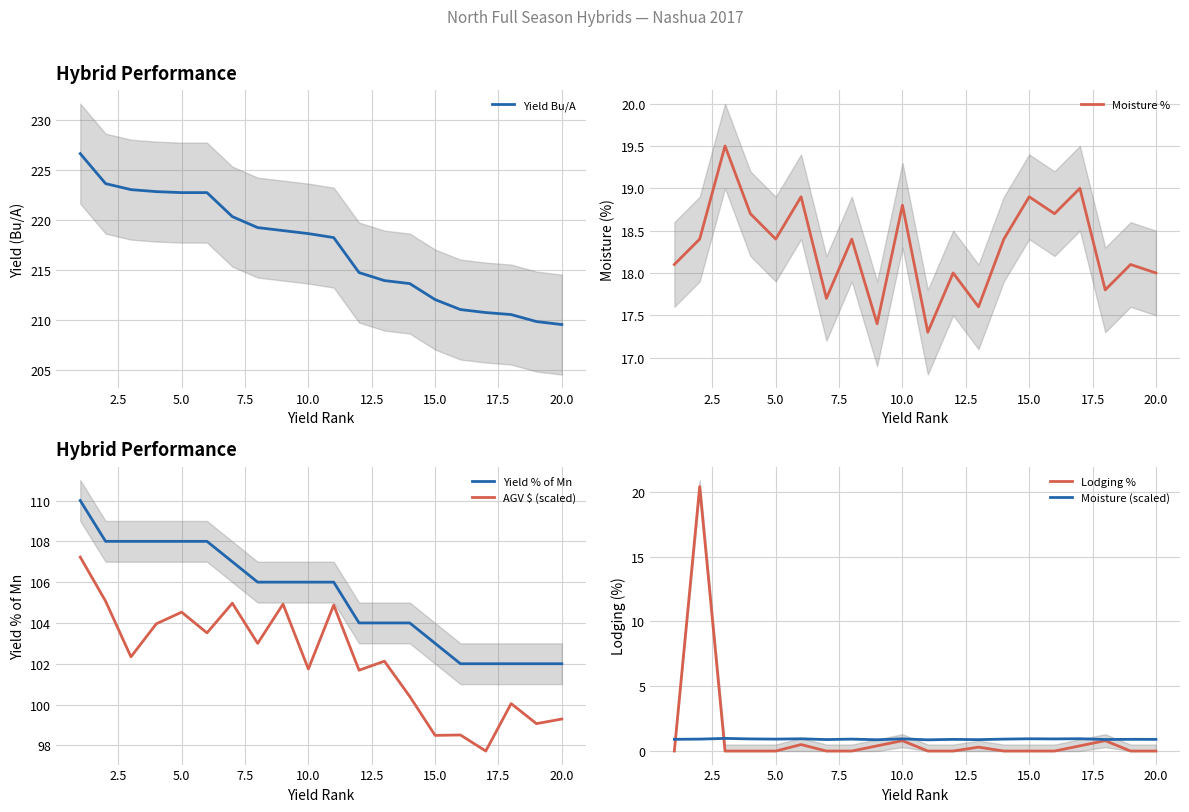

In Moisture (scaled), how many points are higher than both neighbors (excluding endpoints)?

8